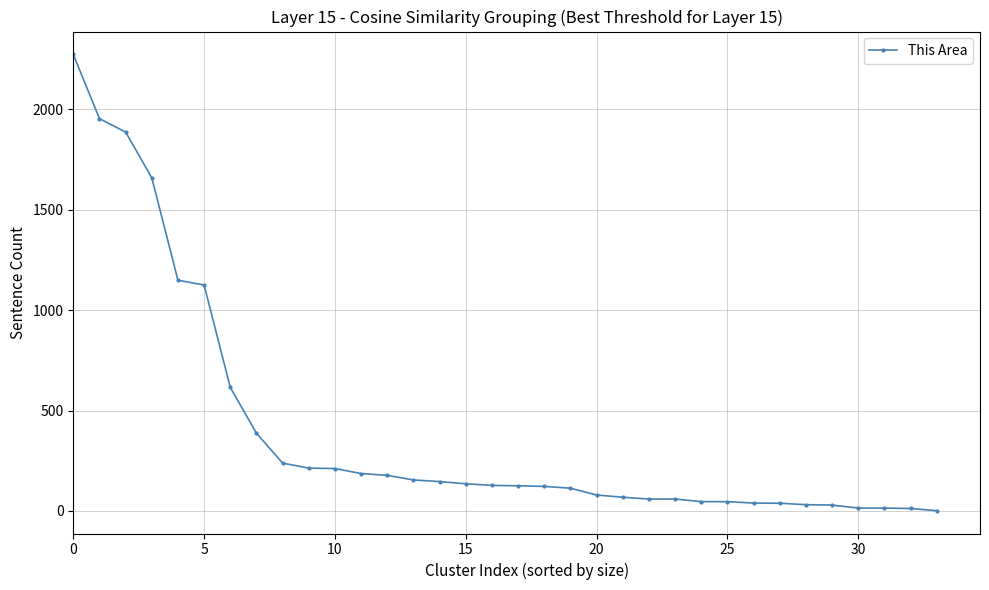

What is the difference between the second highest and minimum values?

1953